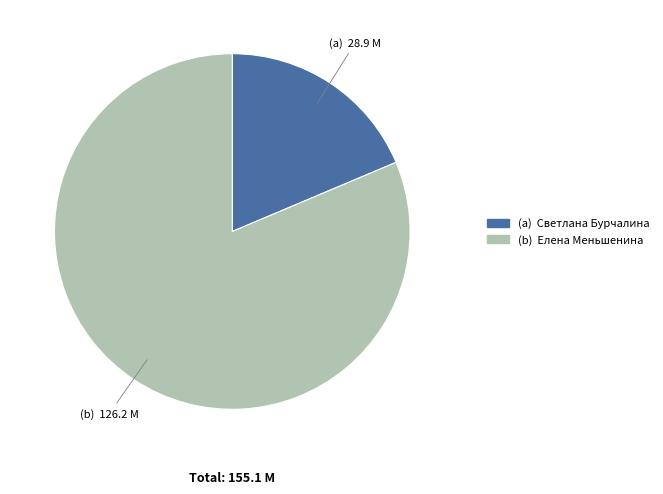

Is there any slice that represents more than half of the pie?

Yes